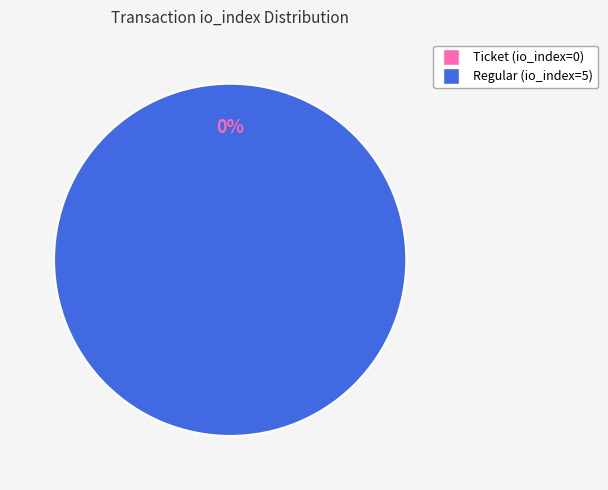

To the nearest percent, what is the combined percentage of Regular (io_index=5) and Ticket (io_index=0)?

100%